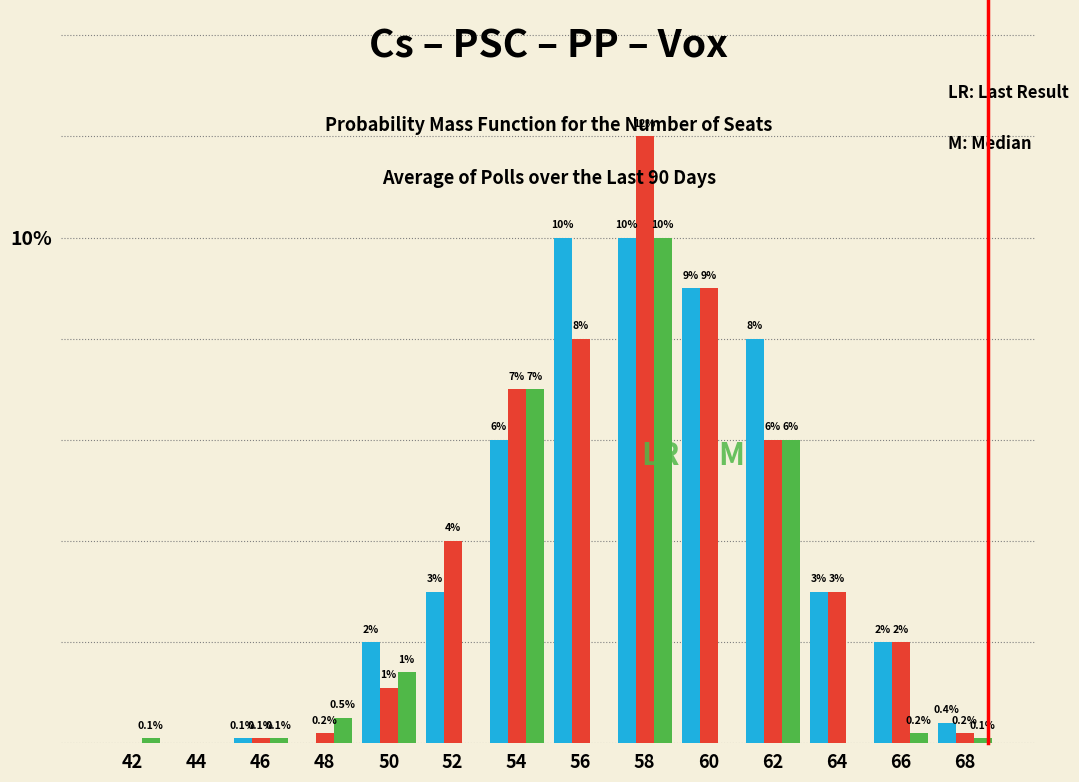

Are the bars grouped side by side (vs. stacked)?

Yes